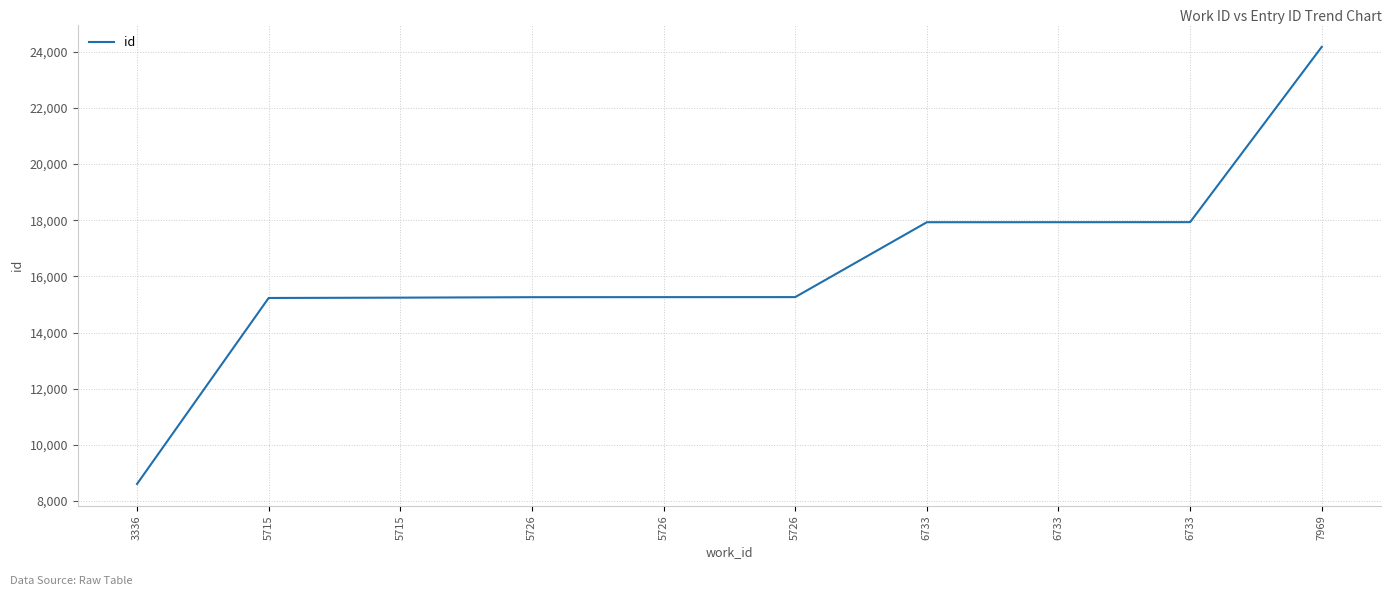

Rank the categories by value from highest to lowest.

7969, 6733, 6733, 6733, 5726, 5726, 5726, 5715, 5715, 3336